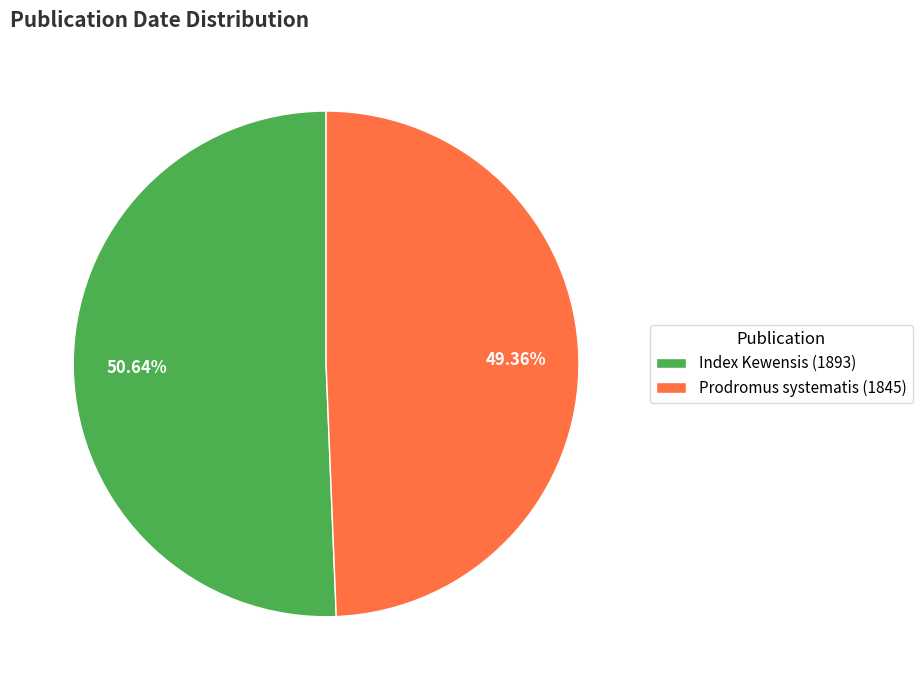

To the nearest percent, what is the combined percentage of Index Kewensis (1893) and Prodromus systematis (1845)?

100%